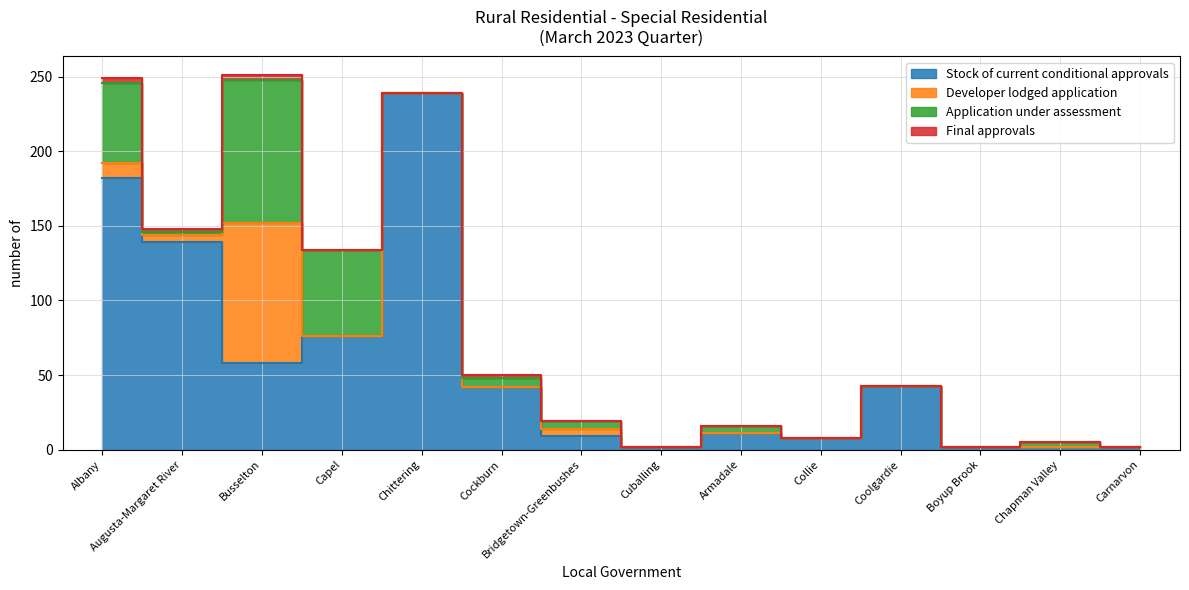

Between Collie and Chapman Valley, which series saw the biggest shift?

Stock of current conditional approvals